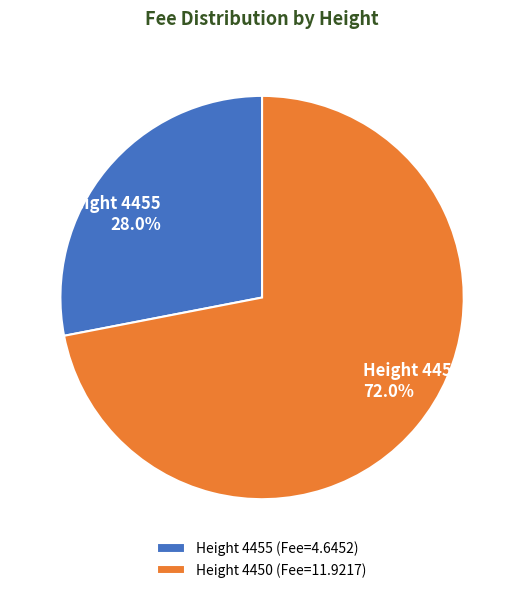

What percentage is NOT represented by Height 4455?

72.0%